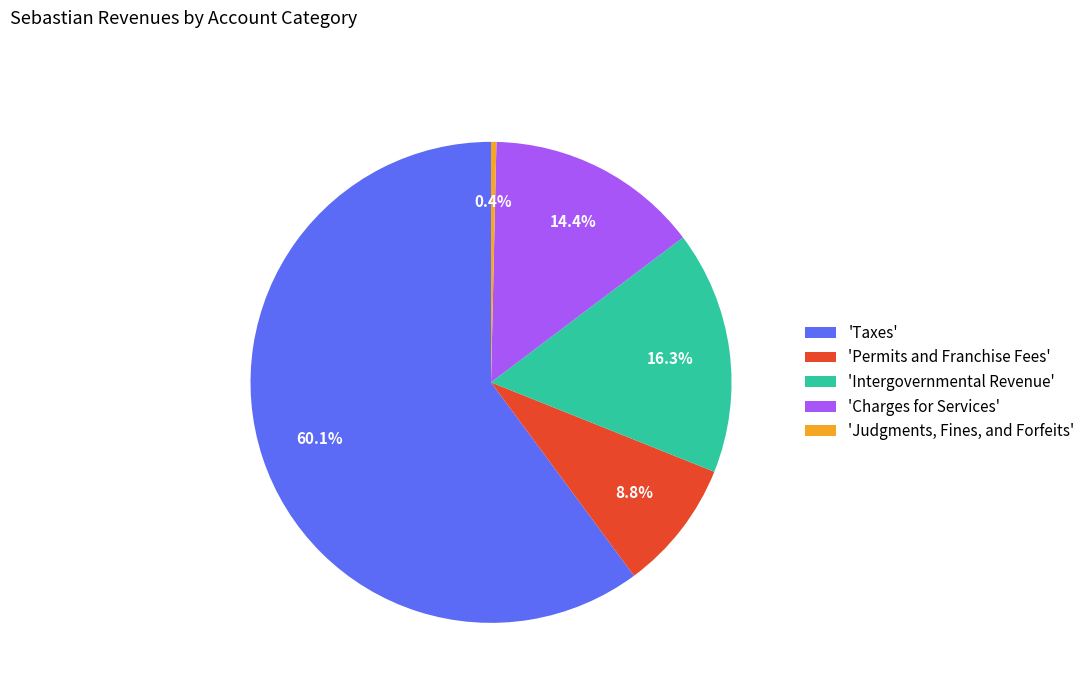

Which has a higher value, 'Charges for Services' or 'Intergovernmental Revenue'?

'Intergovernmental Revenue'